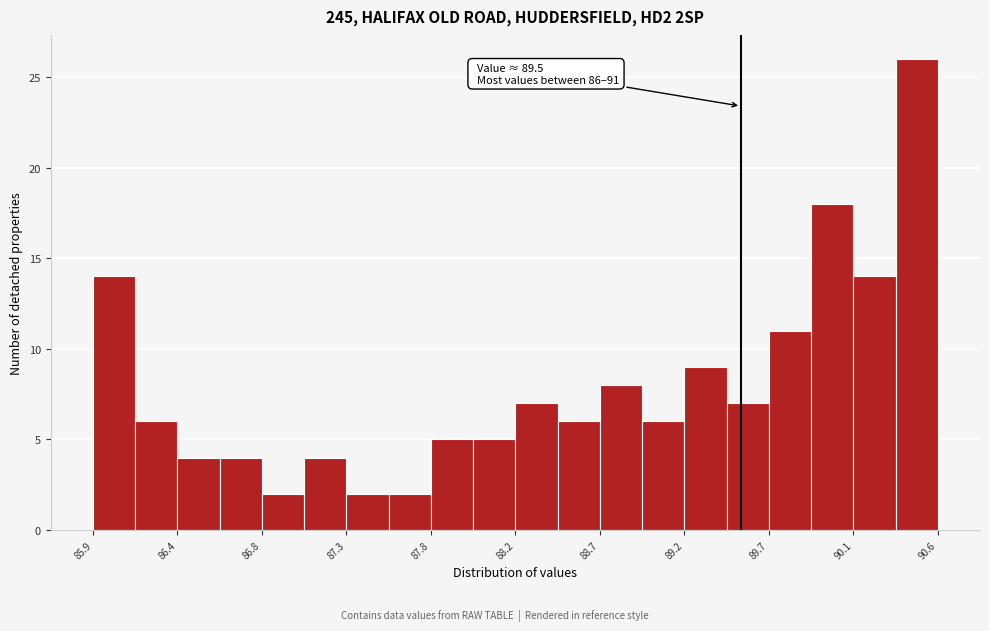

Over which range of the x-axis is the bar tallest?

90.35 to 90.60